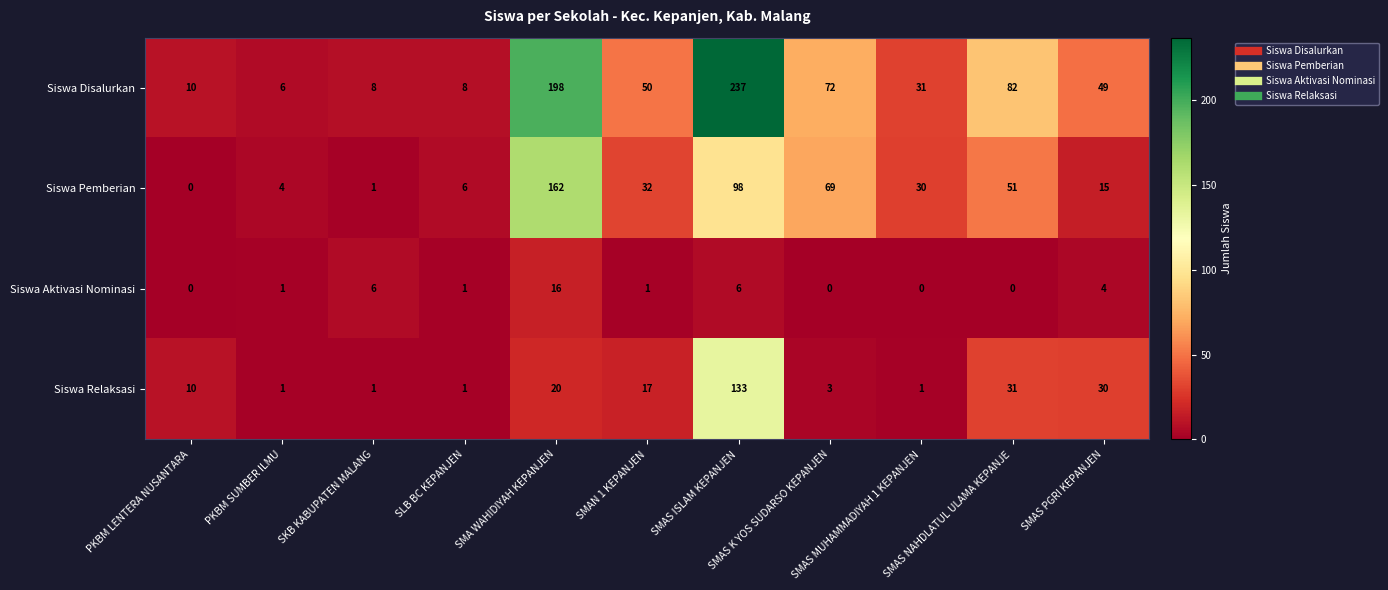

Which series has the largest total across all categories?

Siswa Disalurkan